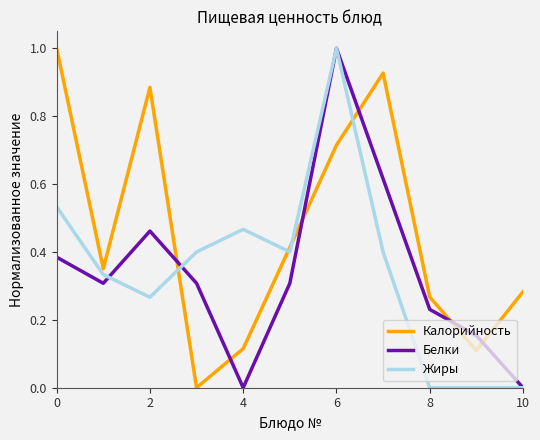

After their last crossing, which series has the higher values: Калорийность or Жиры?

Калорийность